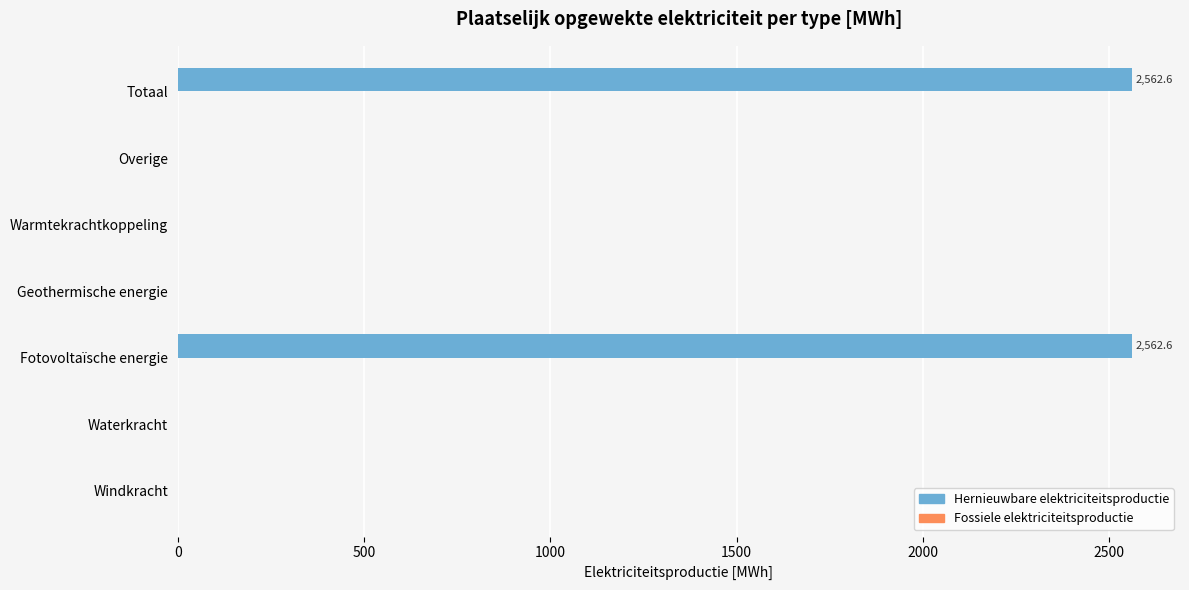

What is the sum of the values at Fotovoltaïsche energie and Waterkracht?

2562.6